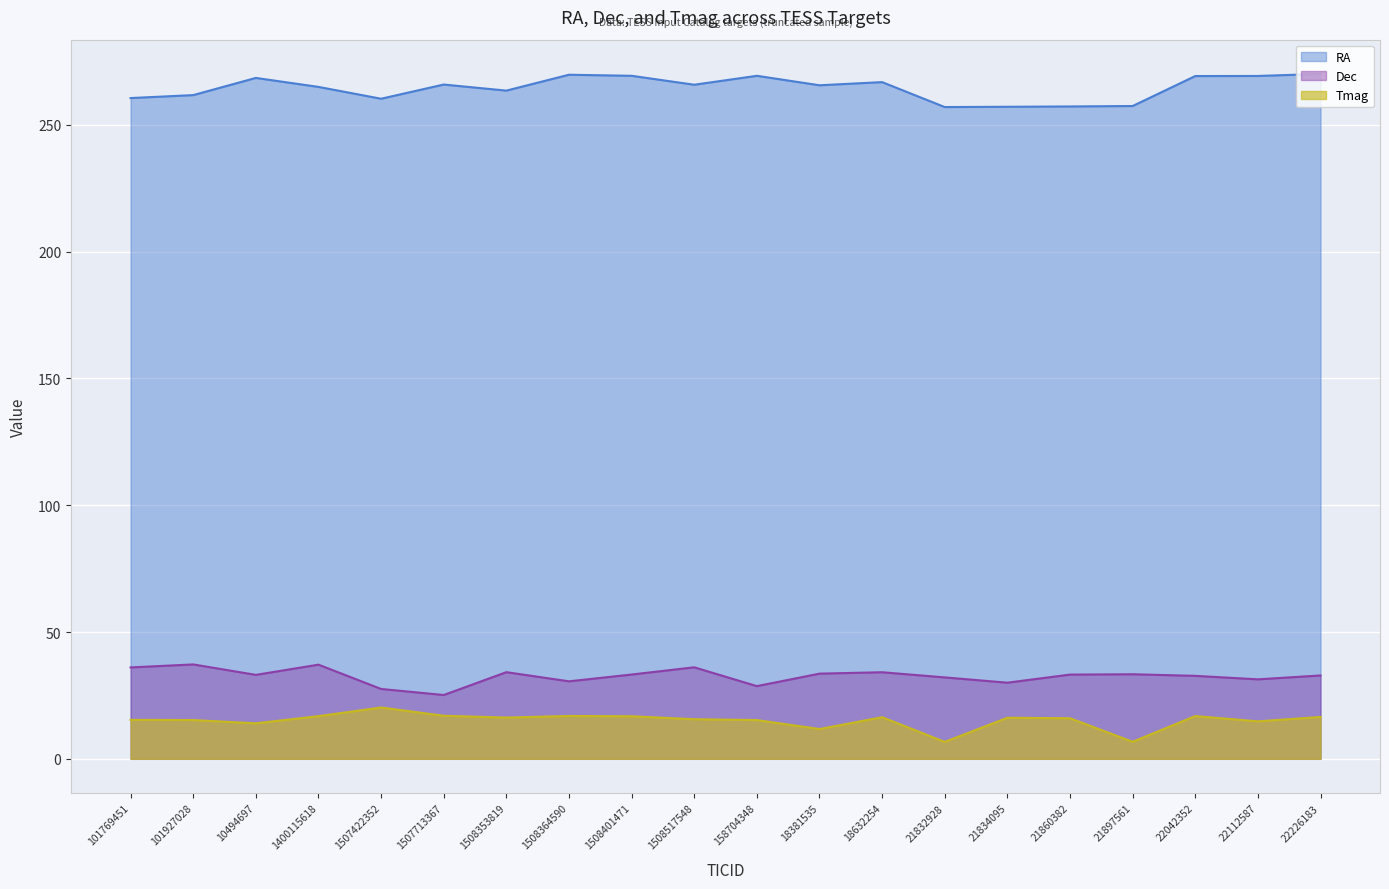

Reading left to right, list all the values displayed in this chart.

RA: 101769451=260.5	101927028=261.7	10494697=268.5	1400115618=264.9	1507422352=260.3	1507713367=265.9	1508353819=263.5	1508364590=269.7	1508401471=269.3	1508517548=265.8	158704348=269.3	18381535=265.6	18632254=266.8	21832928=257.0	21834095=257.1	21860382=257.2	21897561=257.4	22042352=269.2	22112587=269.2	22226183=270.0
Dec: 101769451=36.0	101927028=37.2	10494697=33.1	1400115618=37.1	1507422352=27.6	1507713367=25.2	1508353819=34.2	1508364590=30.6	1508401471=33.2	1508517548=36.1	158704348=28.7	18381535=33.6	18632254=34.1	21832928=32.1	21834095=30.0	21860382=33.2	21897561=33.4	22042352=32.7	22112587=31.3	22226183=32.9
Tmag: 101769451=15.4	101927028=15.3	10494697=14.0	1400115618=16.8	1507422352=20.2	1507713367=17.0	1508353819=16.3	1508364590=16.9	1508401471=16.8	1508517548=15.6	158704348=15.3	18381535=11.8	18632254=16.4	21832928=6.7	21834095=16.2	21860382=16.0	21897561=6.7	22042352=16.9	22112587=14.8	22226183=16.5